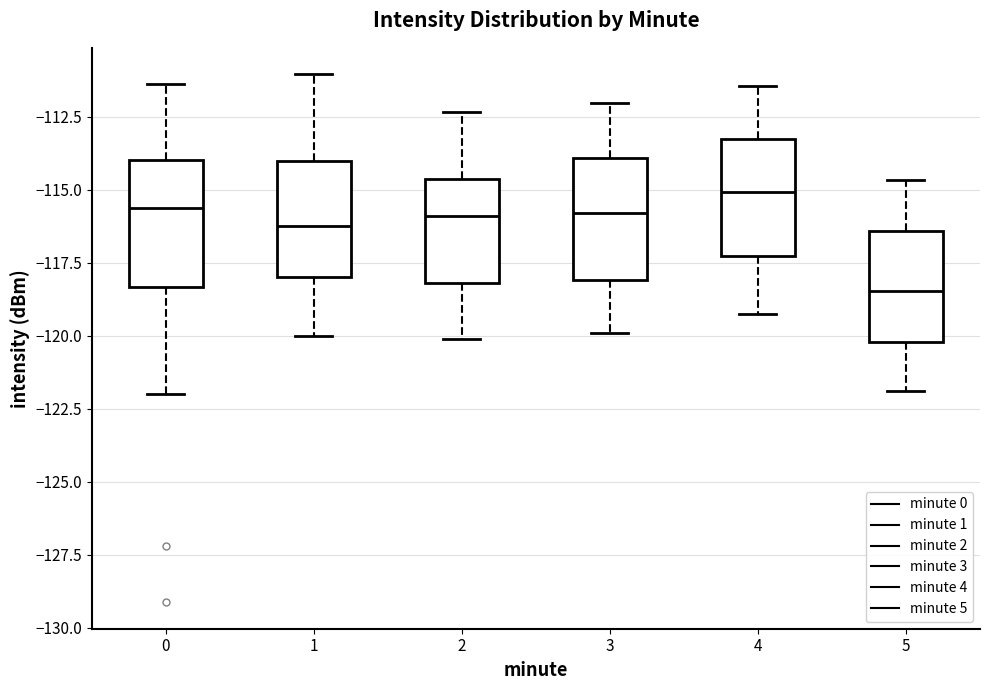

Which box has the highest median line?

4